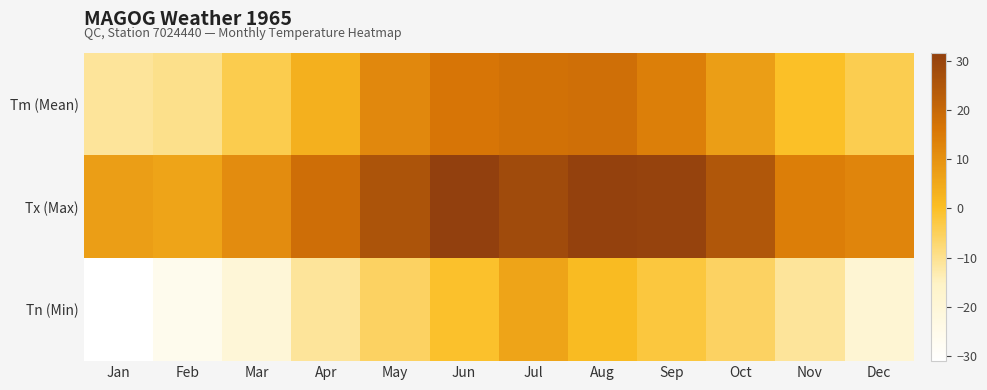

Which has a higher value, Jun or Oct?

Jun